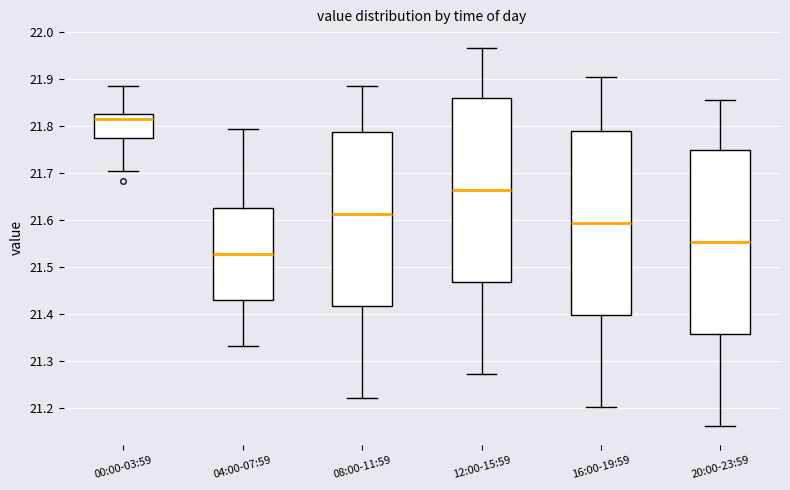

Reading left to right, transcribe this box plot: for each box, give where its median line is, the range the box spans, and where its two whiskers end, as read against the y-axis. The values are not printed on the chart, so give them approximately, as read against the axis.

00:00-03:59: median 21.81, box 21.77 to 21.82, whiskers 21.70 to 21.89
04:00-07:59: median 21.53, box 21.43 to 21.63, whiskers 21.33 to 21.79
08:00-11:59: median 21.61, box 21.42 to 21.79, whiskers 21.22 to 21.89
12:00-15:59: median 21.66, box 21.47 to 21.86, whiskers 21.27 to 21.97
16:00-19:59: median 21.59, box 21.40 to 21.79, whiskers 21.20 to 21.91
20:00-23:59: median 21.55, box 21.36 to 21.75, whiskers 21.16 to 21.85